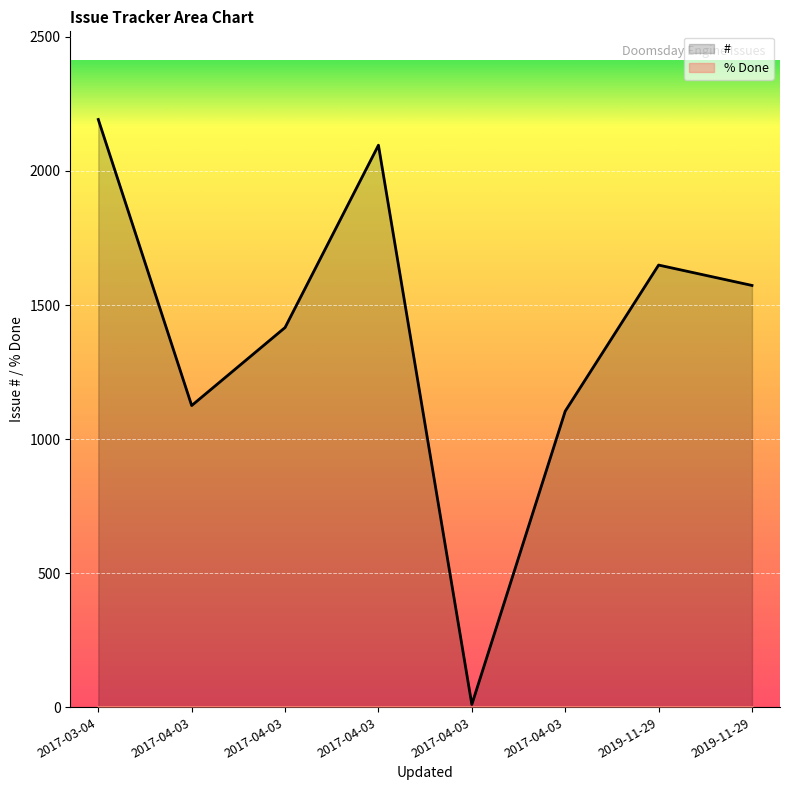

Which label corresponds to the largest value in the chart?

2017-03-04